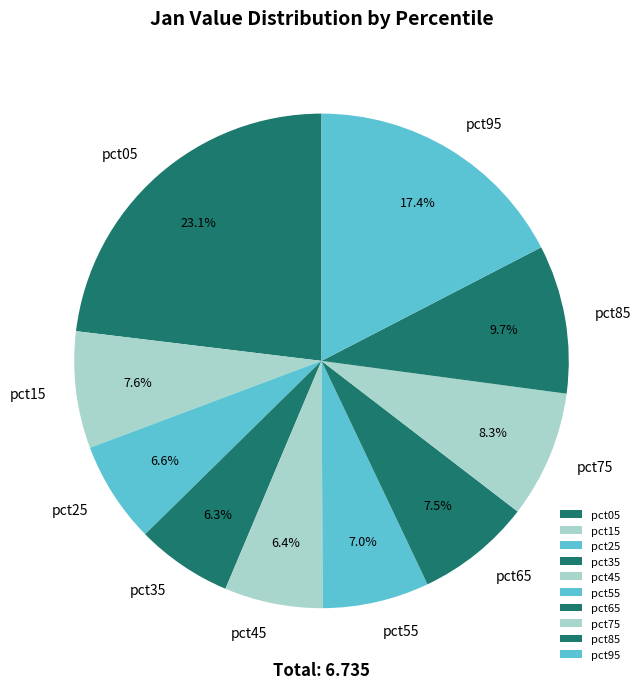

True or false: pct25 accounts for 1% of the total.

False